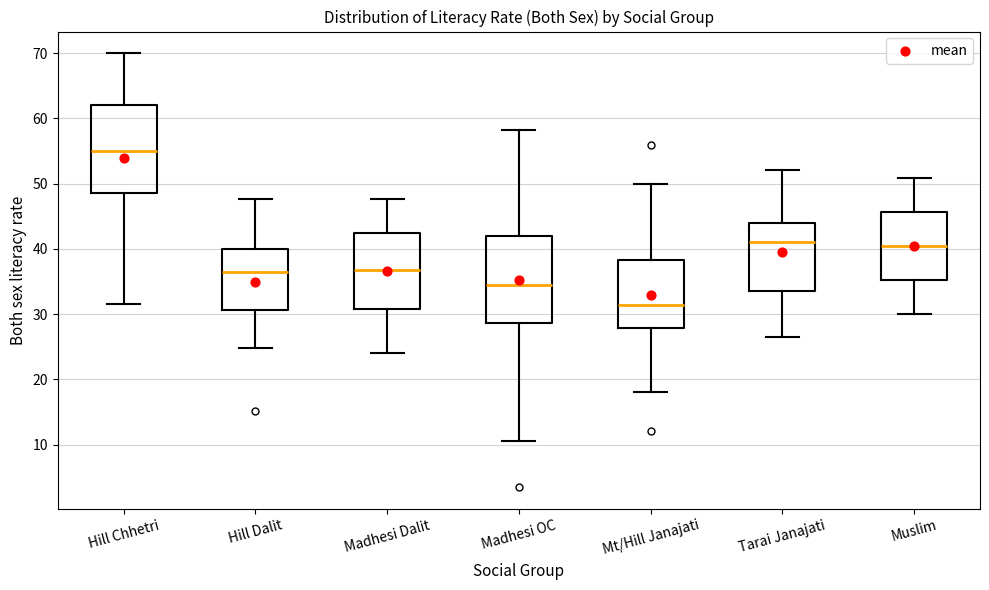

Reading left to right, transcribe this box plot: for each box, give where its median line is, the range the box spans, and where its two whiskers end, as read against the y-axis. The values are not printed on the chart, so give them approximately, as read against the axis.

Hill Chhetri: median 55, box 49 to 62, whiskers 32 to 70
Hill Dalit: median 36, box 31 to 40, whiskers 25 to 48
Madhesi Dalit: median 37, box 31 to 42, whiskers 24 to 48
Madhesi OC: median 34, box 29 to 42, whiskers 11 to 58
Mt/Hill Janajati: median 31, box 28 to 38, whiskers 18 to 50
Tarai Janajati: median 41, box 34 to 44, whiskers 27 to 52
Muslim: median 40, box 35 to 46, whiskers 30 to 51